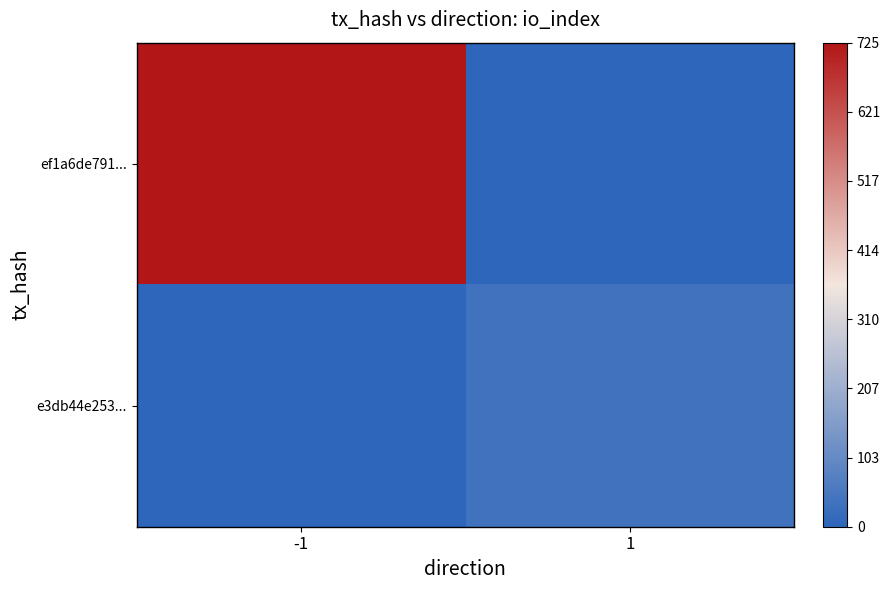

At how many categories does at least one series exceed 194?

1